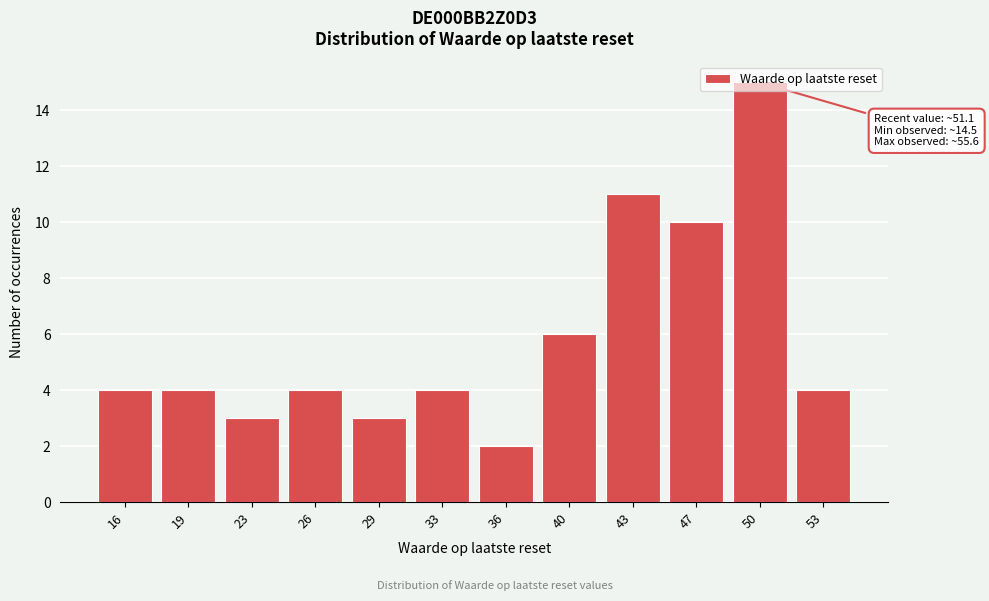

Which category has the lowest value across all series?

36